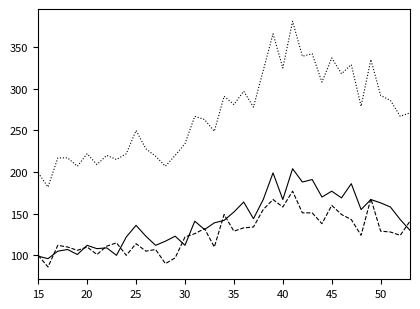

What is the minimum value shown in the chart?

86